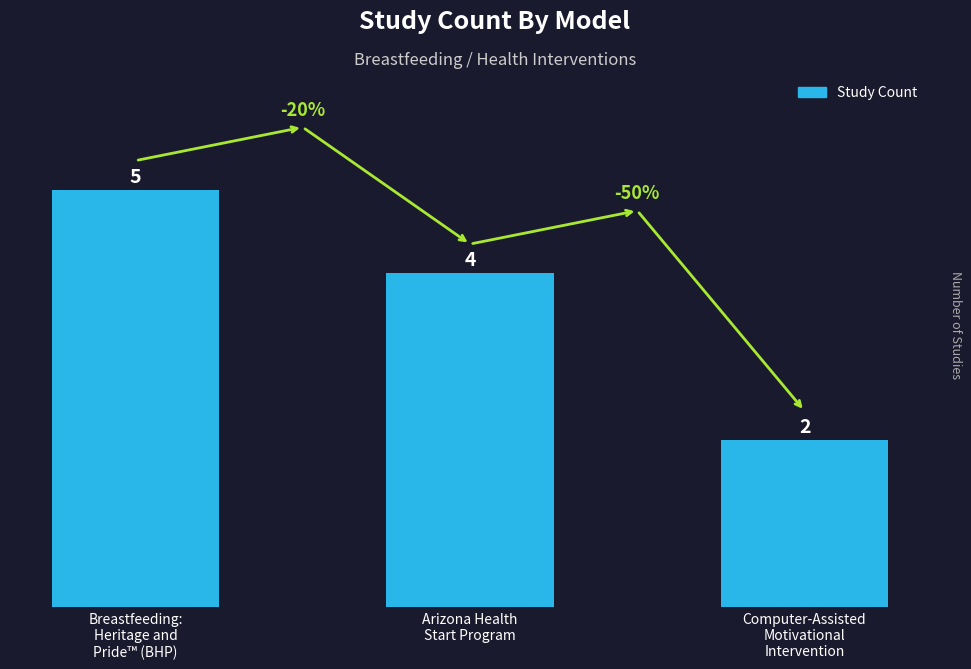

What is the value of the 3rd bar from the left?

2